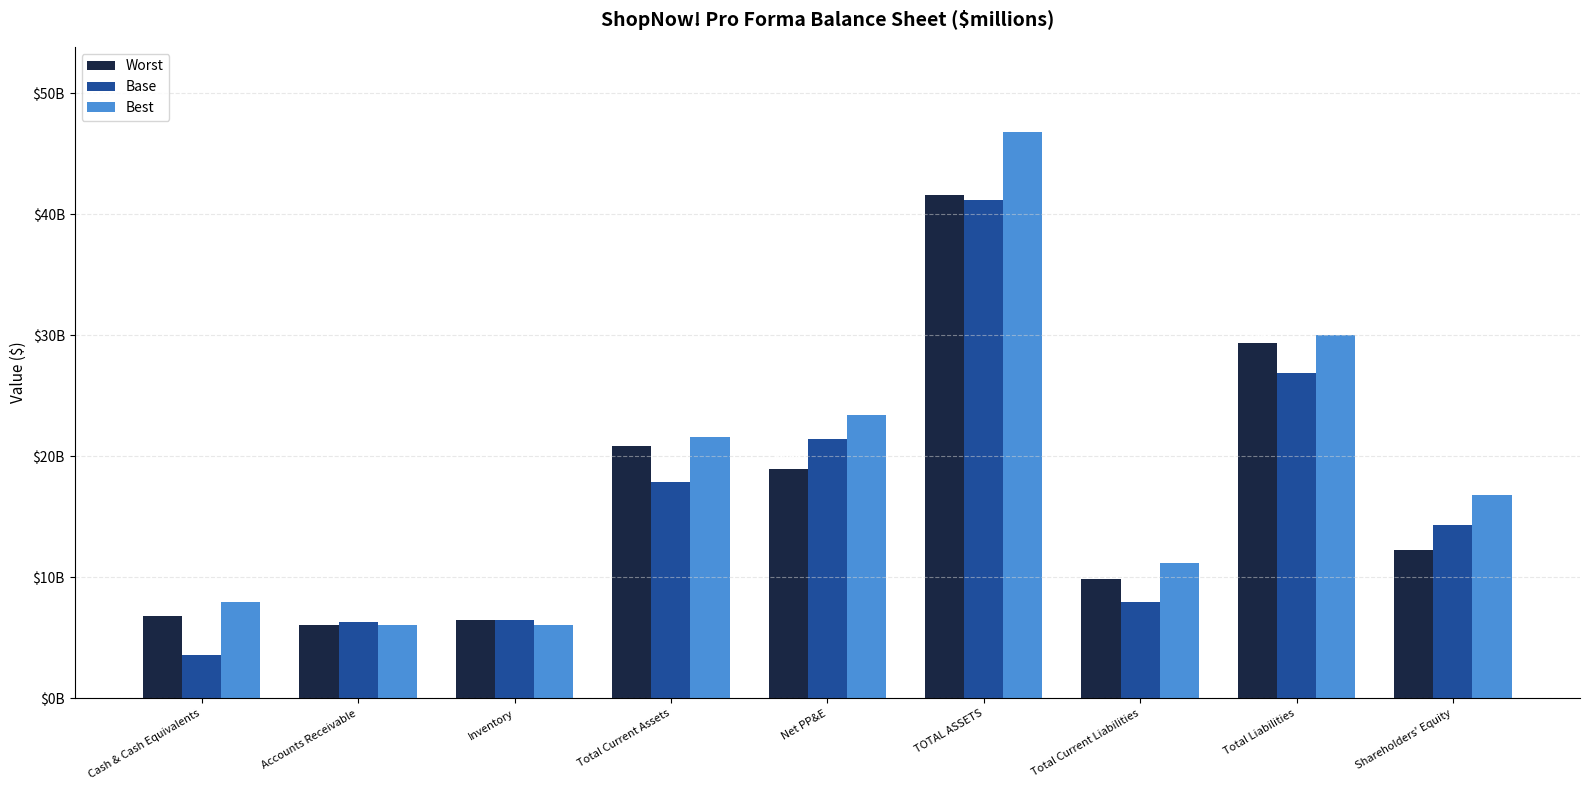

What is the difference between the maximum and minimum values in the Worst series?

35491000000.0